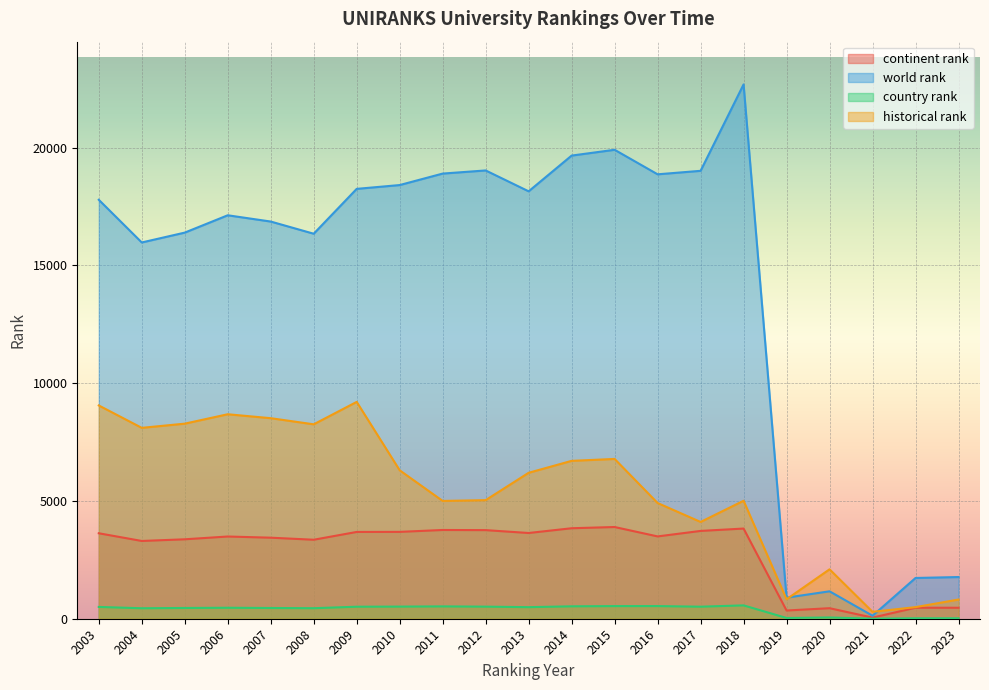

In continent rank, how many points are lower than both neighbors (excluding endpoints)?

6